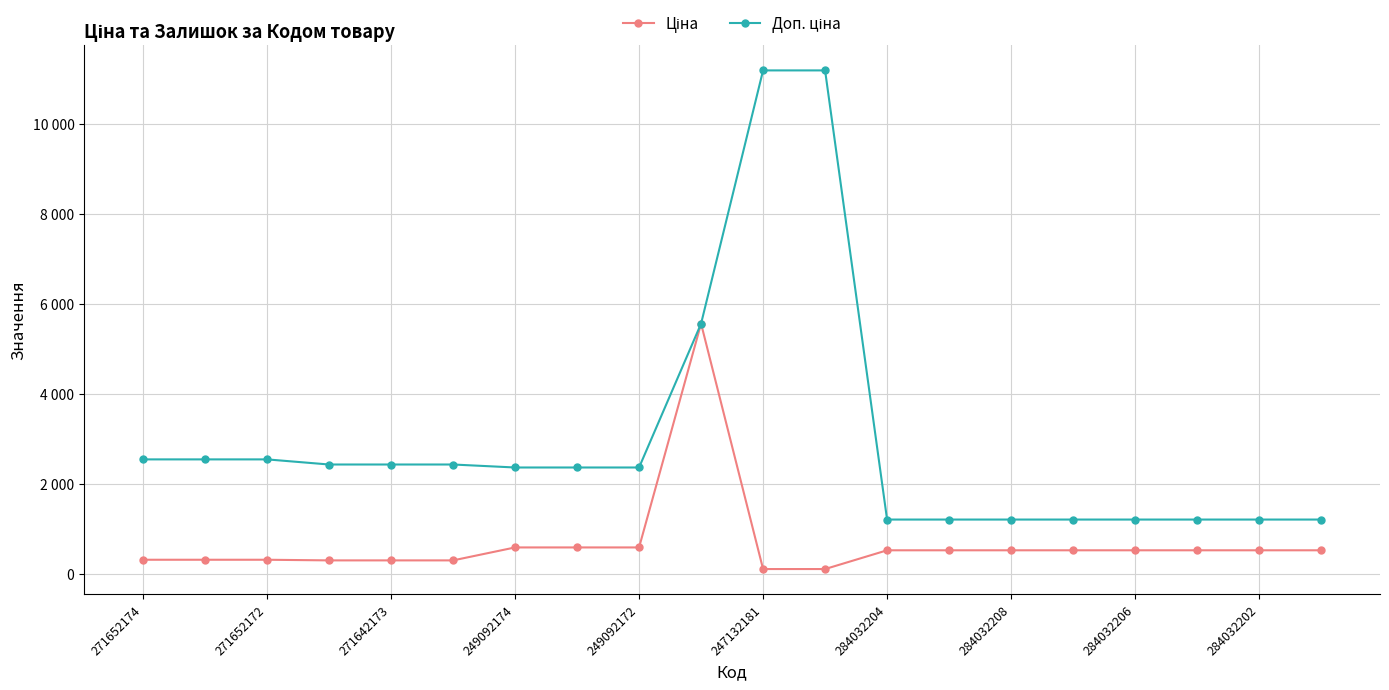

List the series in order of their overall mean, lowest first.

Ціна, Доп. ціна